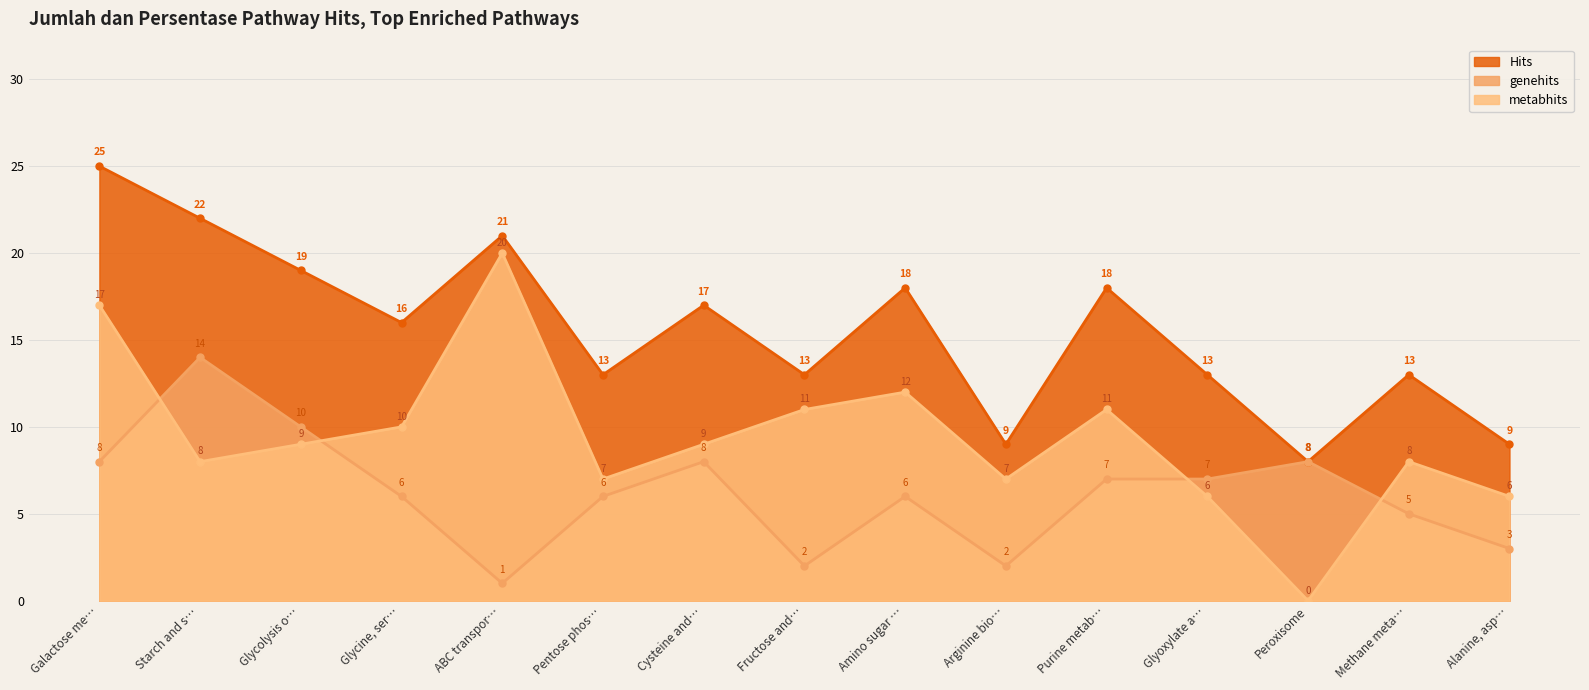

What is the sum of the genehits values at Cysteine and… and Alanine, asp…?

11